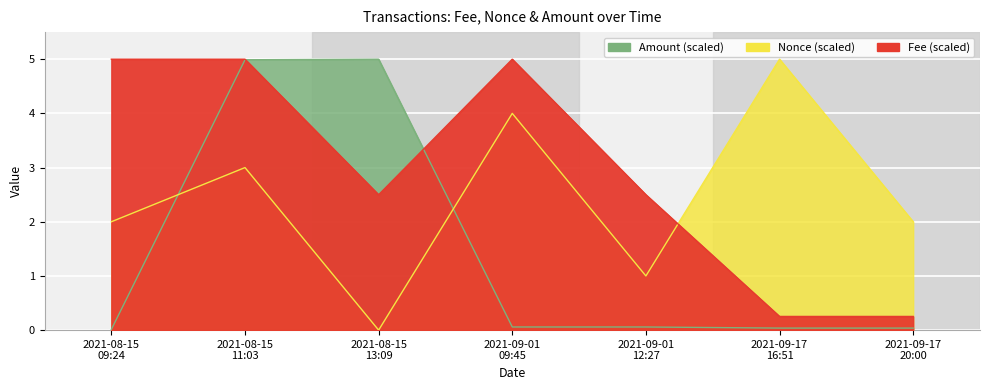

Rank the categories by Fee value from lowest to highest.

2021-09-17
16:51, 2021-09-17
20:00, 2021-08-15
13:09, 2021-09-01
12:27, 2021-08-15
09:24, 2021-08-15
11:03, 2021-09-01
09:45